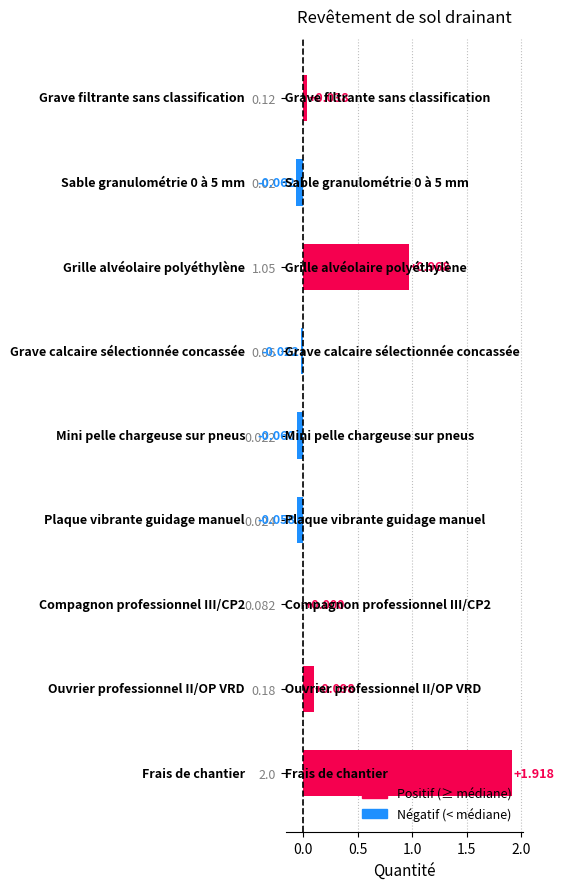

At which label is the value closest to 0?

0.082